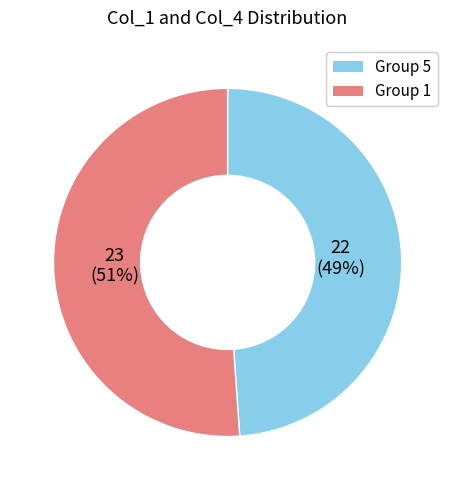

Count the number of slices in the pie.

2